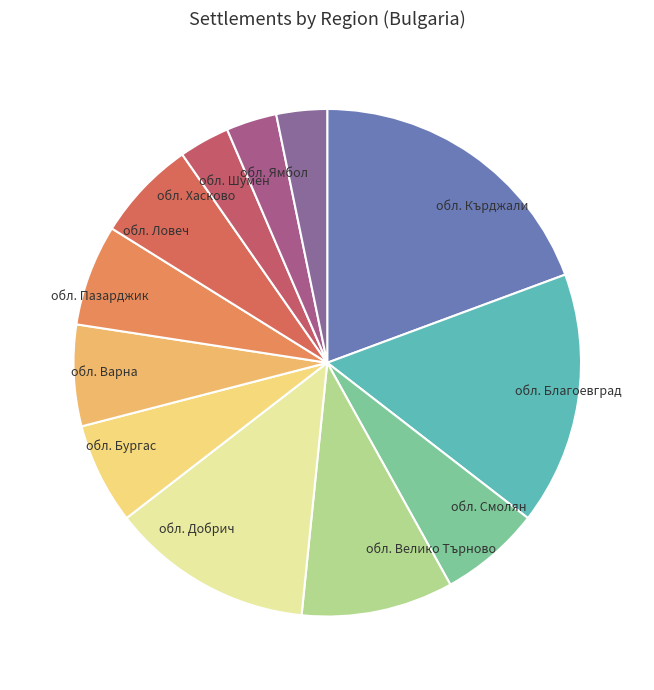

Does обл. Смолян represent more than half of the total?

No